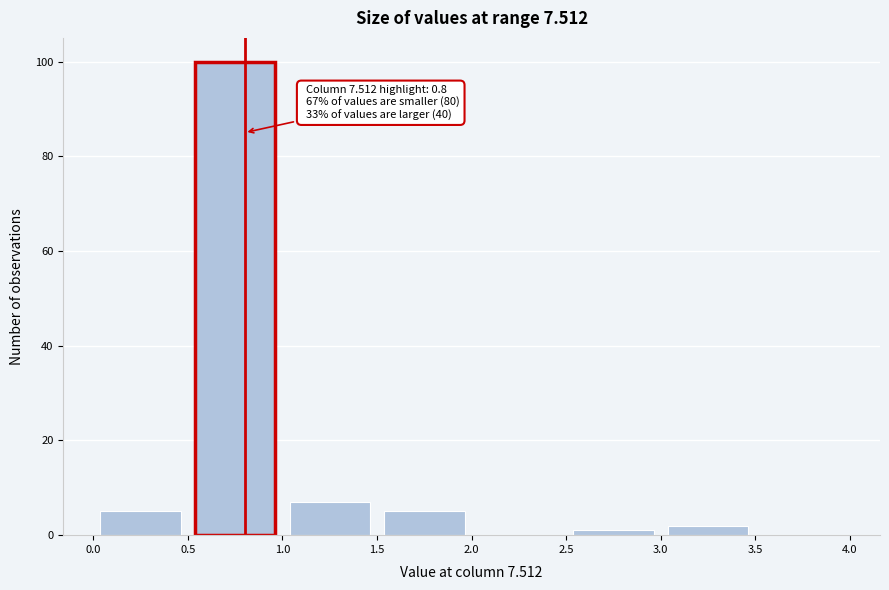

Which range on the x-axis has the tallest bar?

0.5 to 1.0